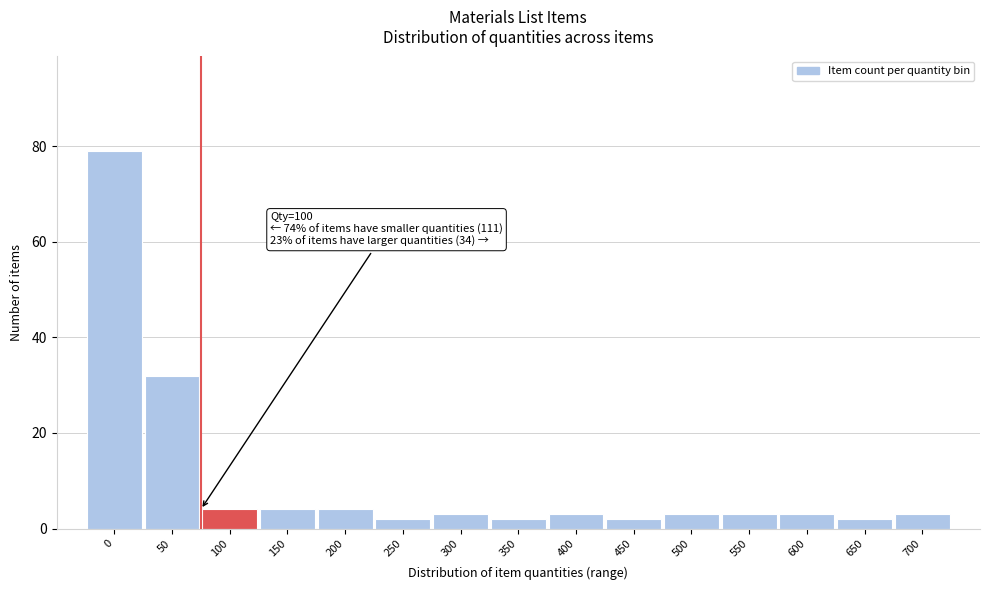

Reading left to right, list all the values displayed in this chart.

79	32	4	4	4	2	3	2	3	2	3	3	3	2	3